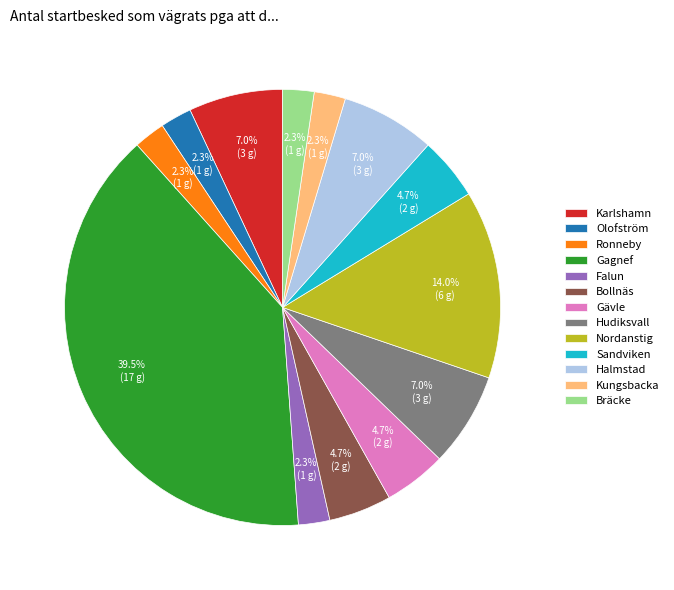

Which has a higher value, Bräcke or Sandviken?

Sandviken